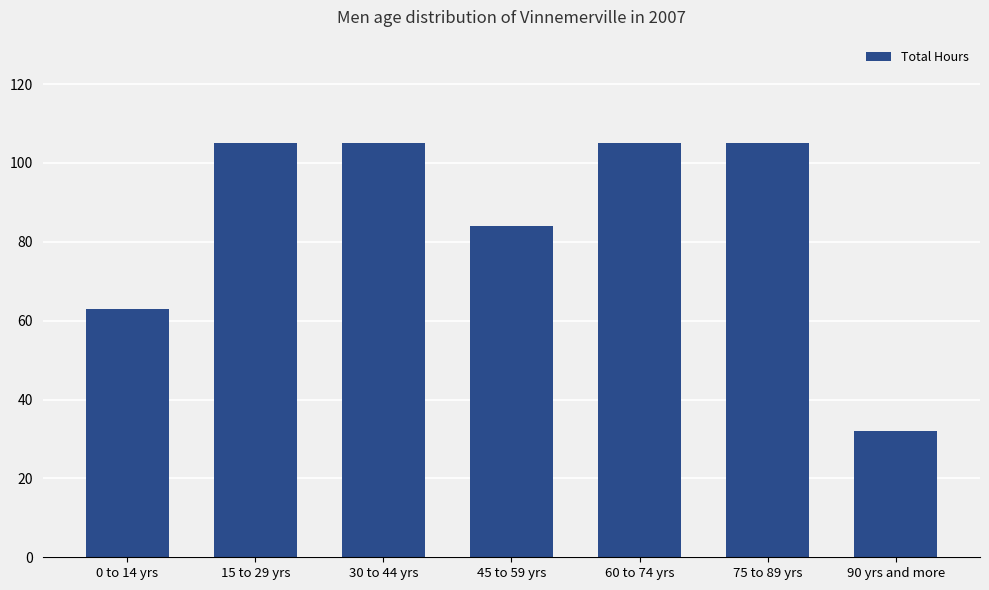

Between 90 yrs and more and 0 to 14 yrs, which is larger?

0 to 14 yrs